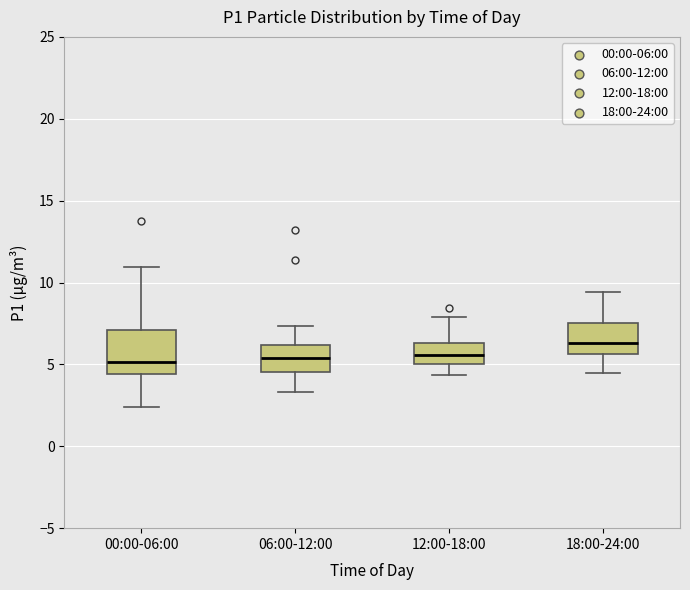

Comparing the boxes themselves (not the whiskers), which one is the tallest?

00:00-06:00